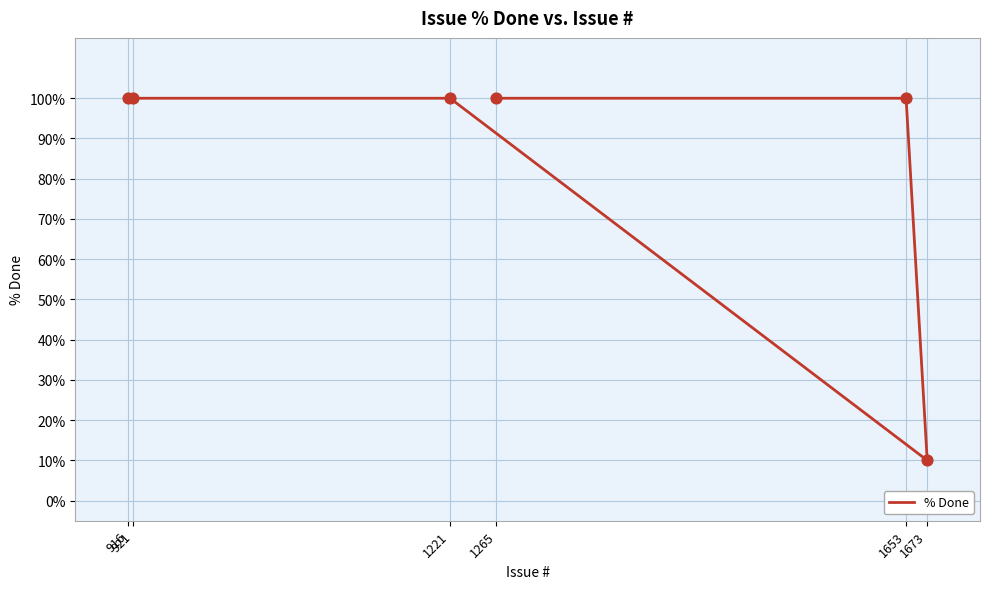

Approximately how many times larger is the value at 1653 compared to 1221?

1.0